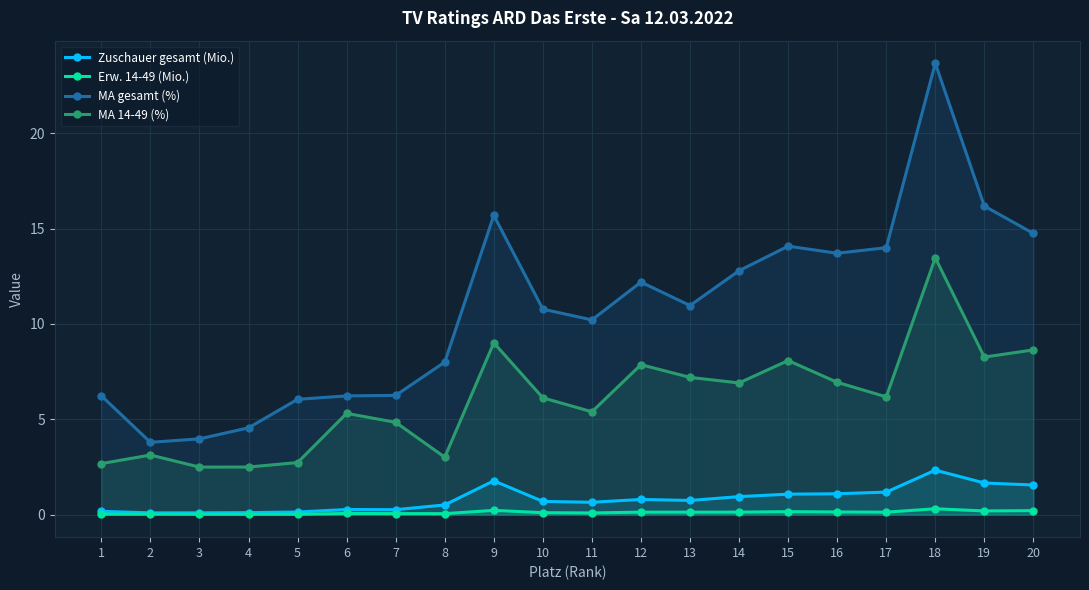

What is the maximum value shown in the chart?

23.7